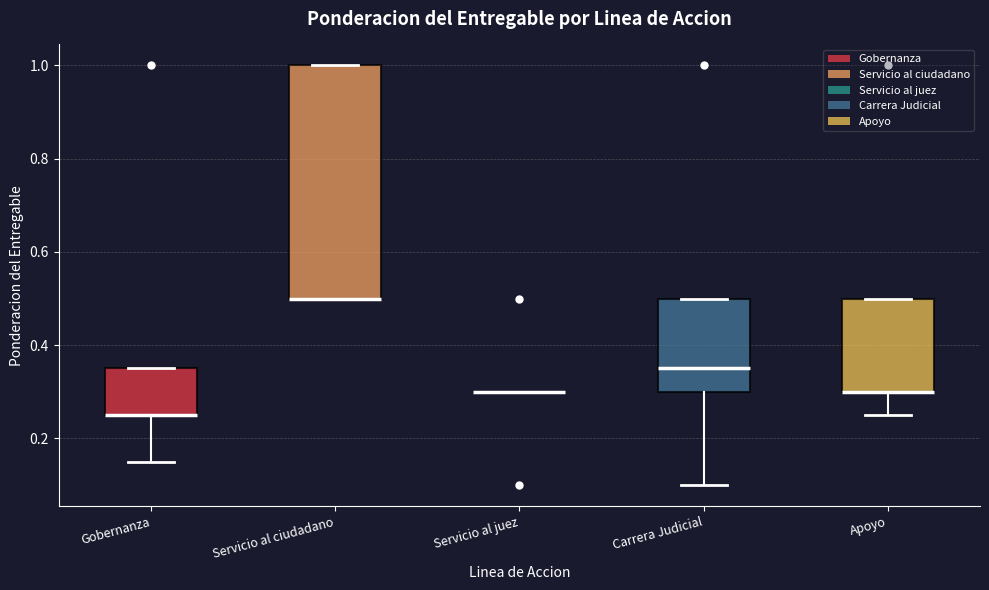

Reading left to right, read every box against the y-axis: the position of its median line, the range the box covers, and the ends of its whiskers. The values are not printed on the chart, so give them approximately, as read against the axis.

Gobernanza: median 0.26 (drawn on the box's lower edge), box 0.26 to 0.36, whiskers 0.16 to 0.36
Servicio al ciudadano: median 0.50 (drawn on the box's lower edge), box 0.50 to 1.00, whiskers 0.50 to 1.00
Servicio al juez: box collapsed to a line at 0.30, whiskers 0.30 to 0.30
Carrera Judicial: median 0.36, box 0.30 to 0.50, whiskers 0.10 to 0.50
Apoyo: median 0.30 (drawn on the box's lower edge), box 0.30 to 0.50, whiskers 0.26 to 0.50